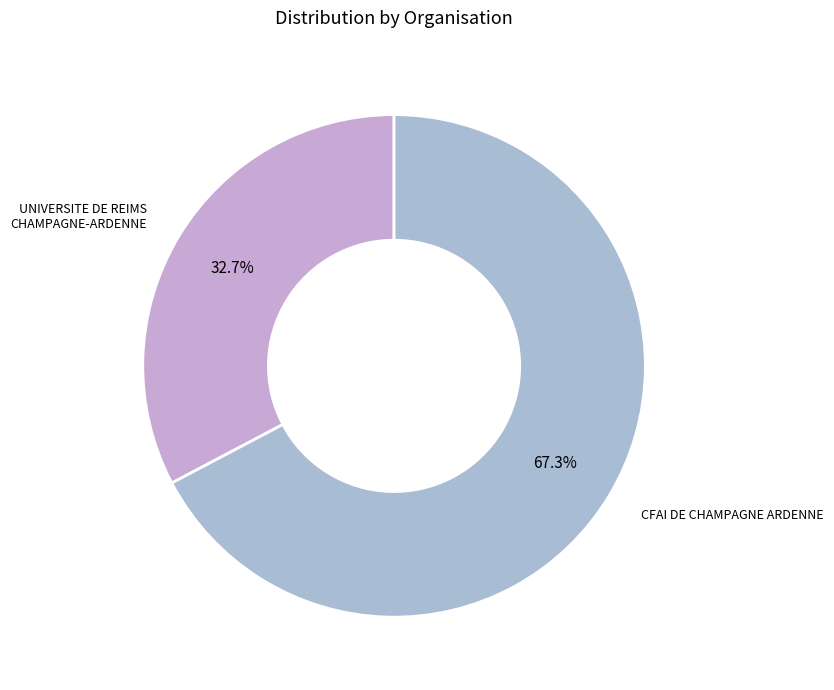

To the nearest percent, what is the difference between the UNIVERSITE DE REIMS CHAMPAGNE-ARDENNE and CFAI DE CHAMPAGNE ARDENNE slice percentages?

35%